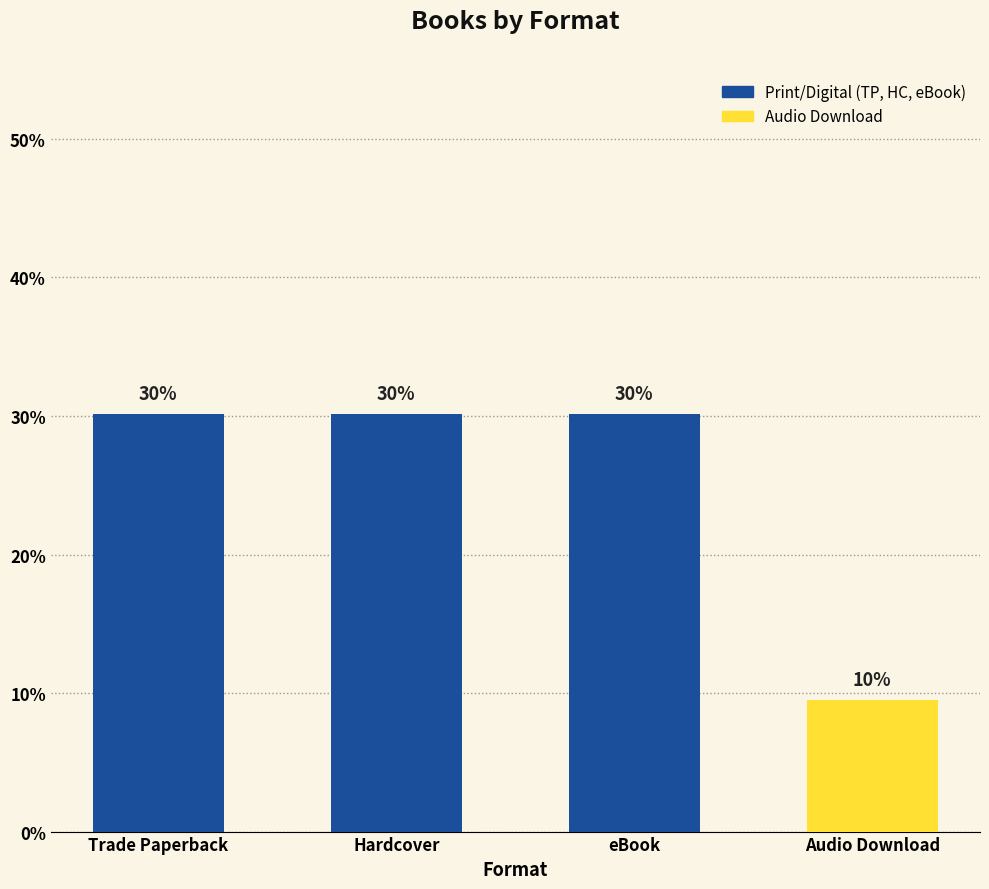

At which category does the chart reach its minimum across all series?

Audio Download